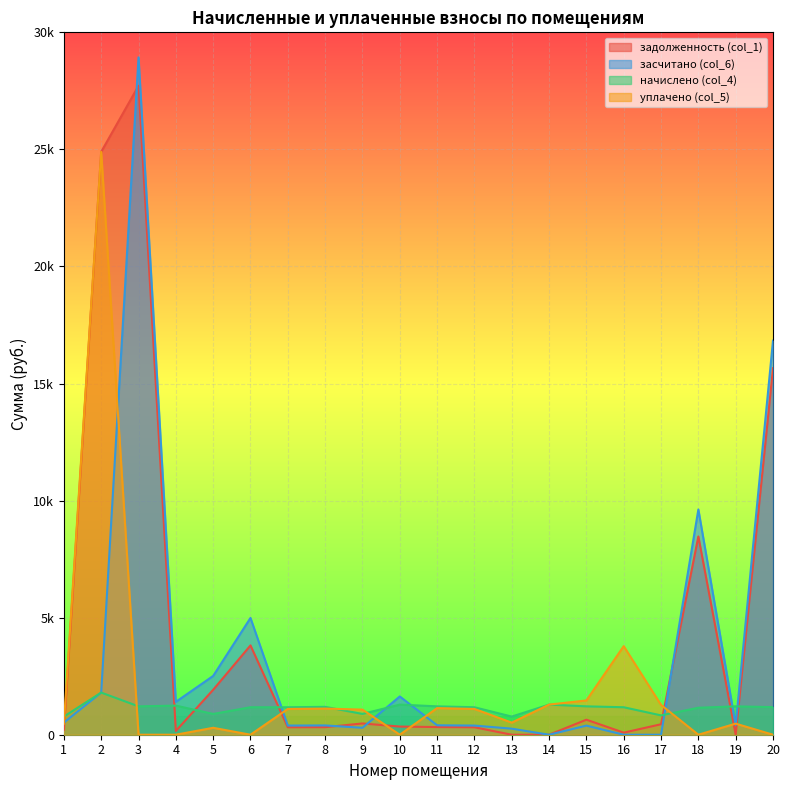

The value of начислено (col_4) at 16 is 529.3. True or false?

False